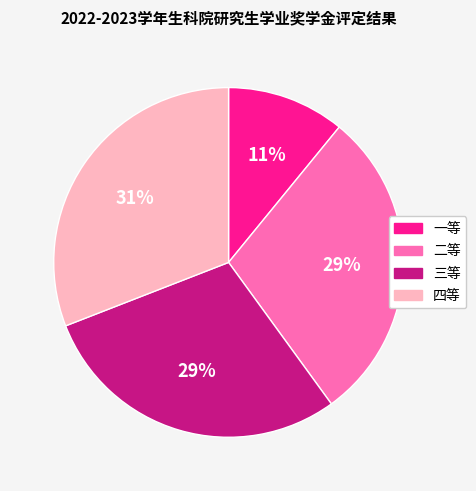

Is there any slice that represents more than half of the pie?

No